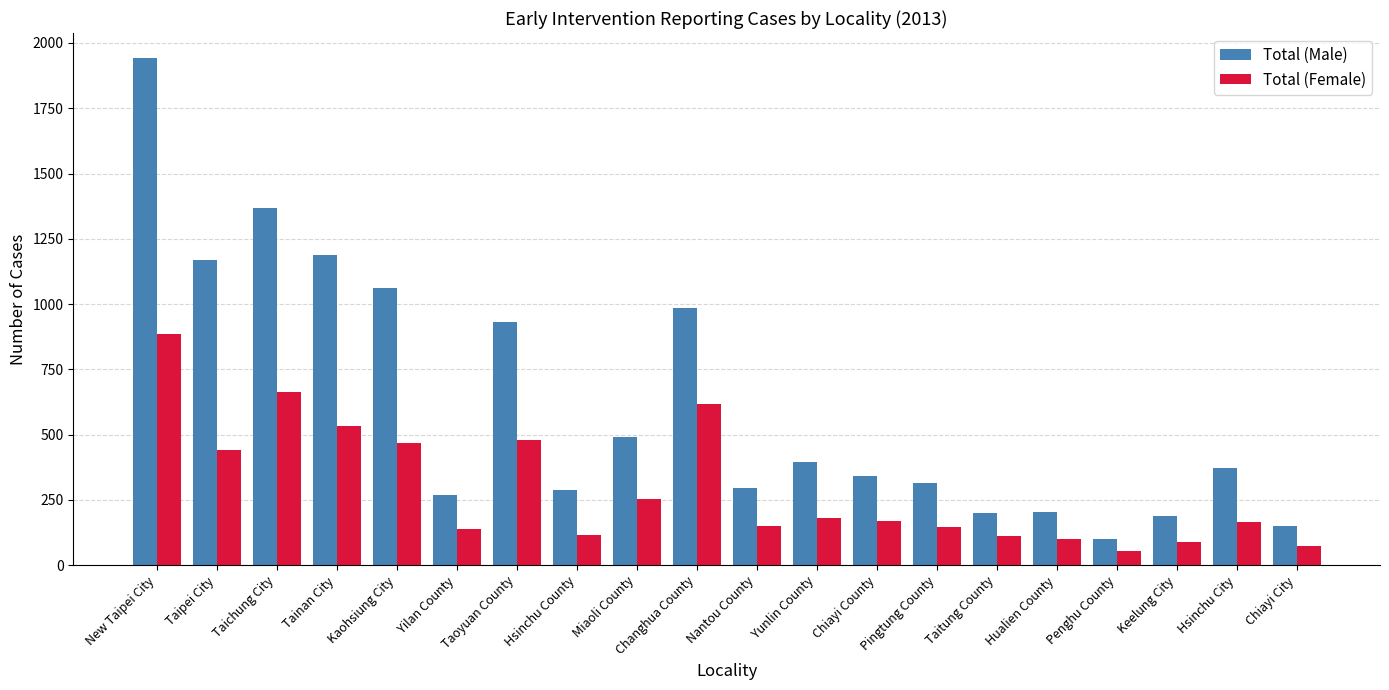

How many bars are there in each group?

2